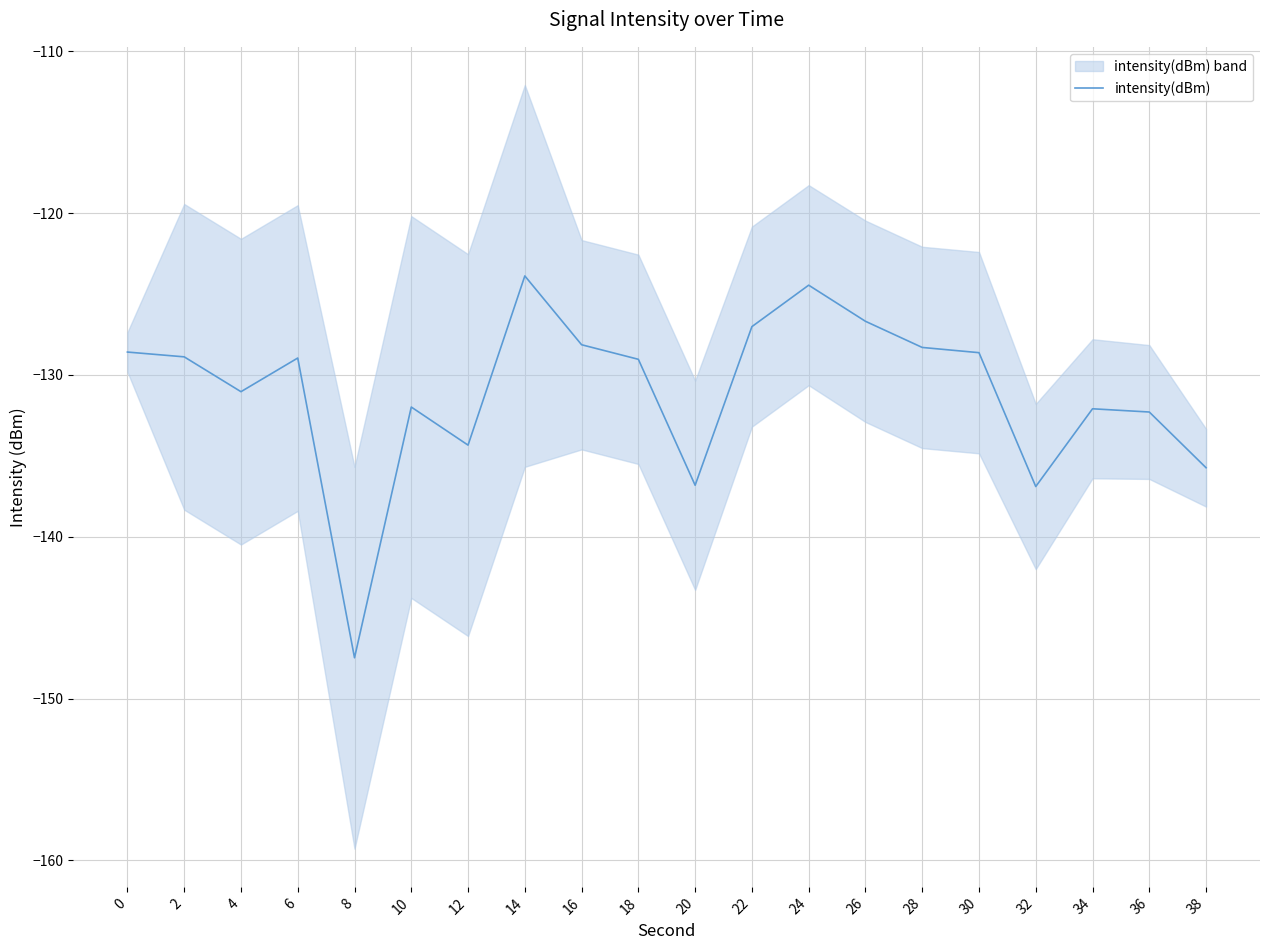

How many interior local valleys (lower than both neighbors) does the data have?

5